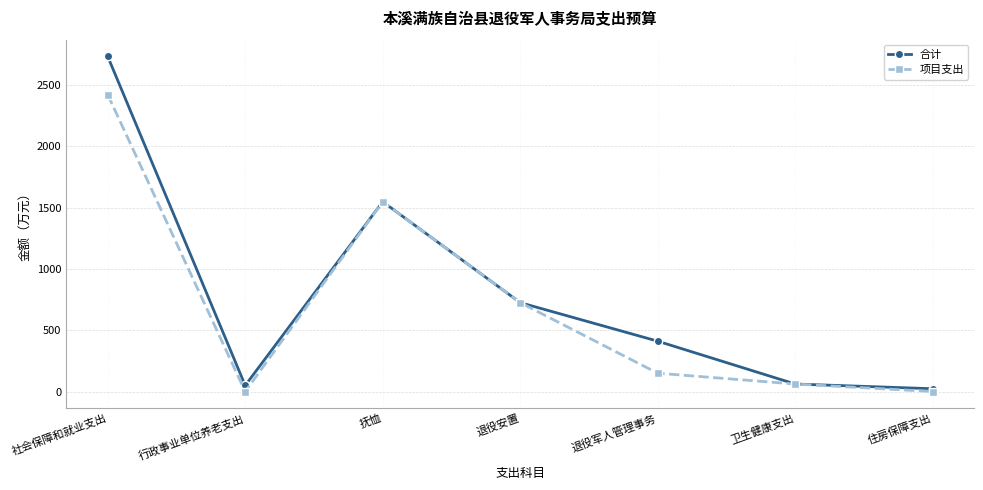

What is the label of the 1st point from the left?

社会保障和就业支出